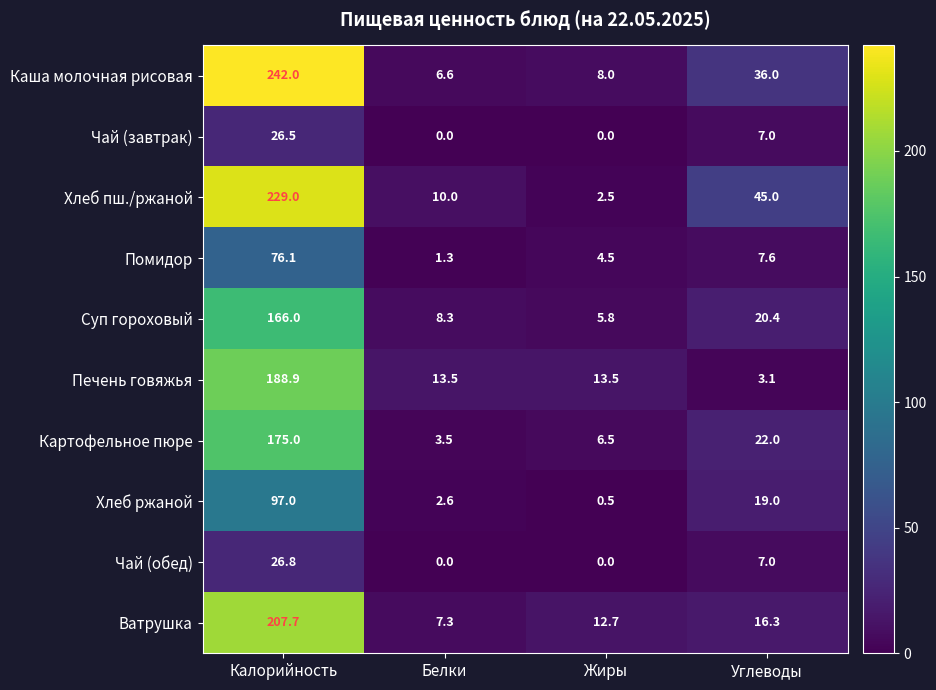

At which category is the sum across all series the highest?

Калорийность